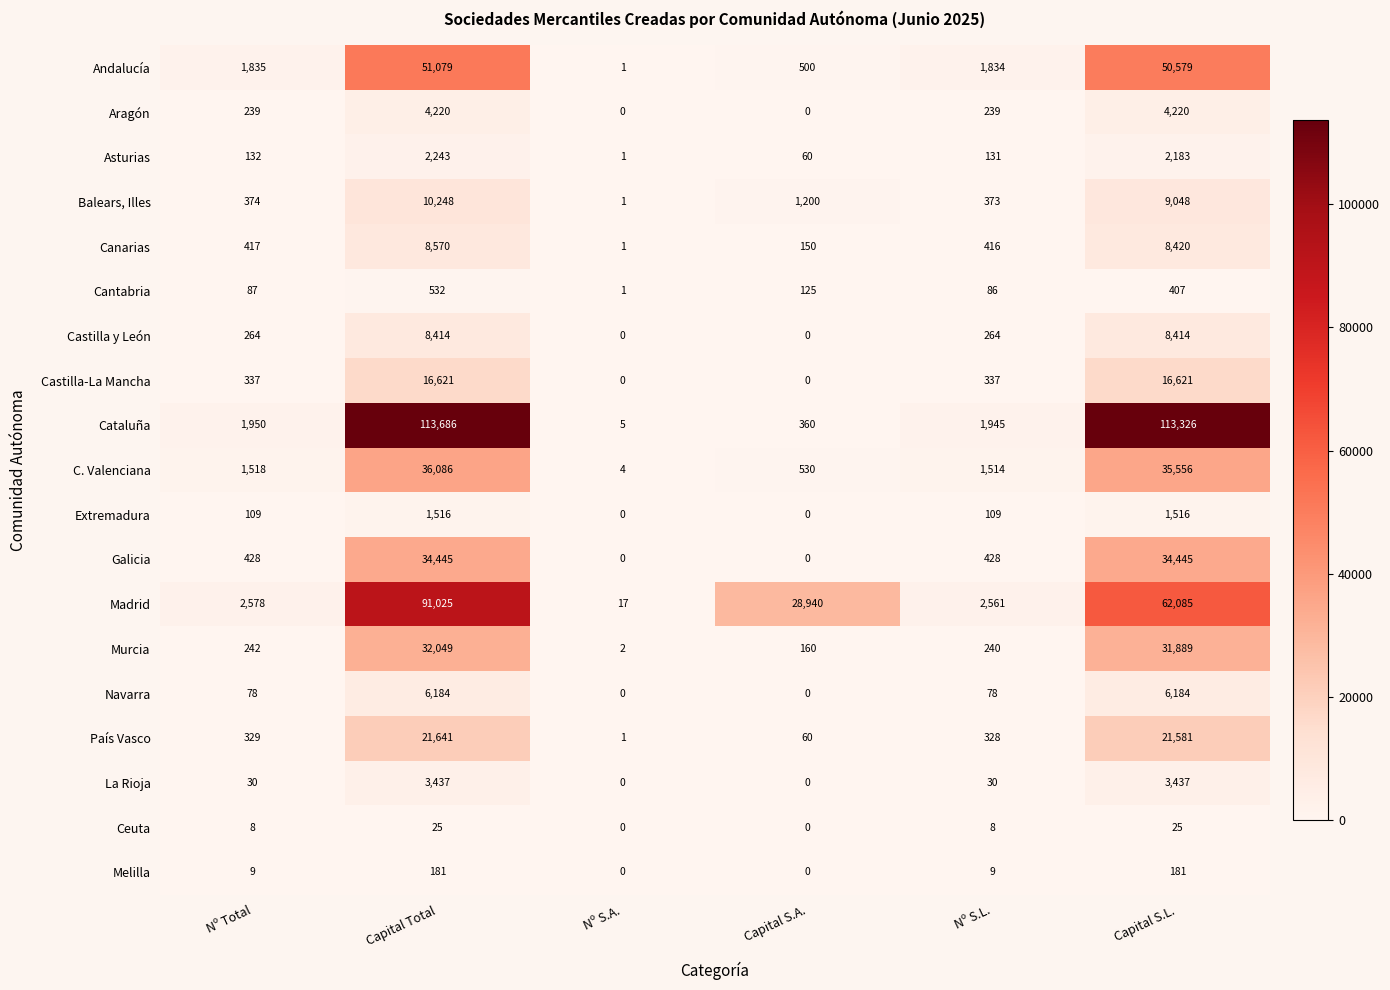

What is the maximum value for Extremadura?

1516